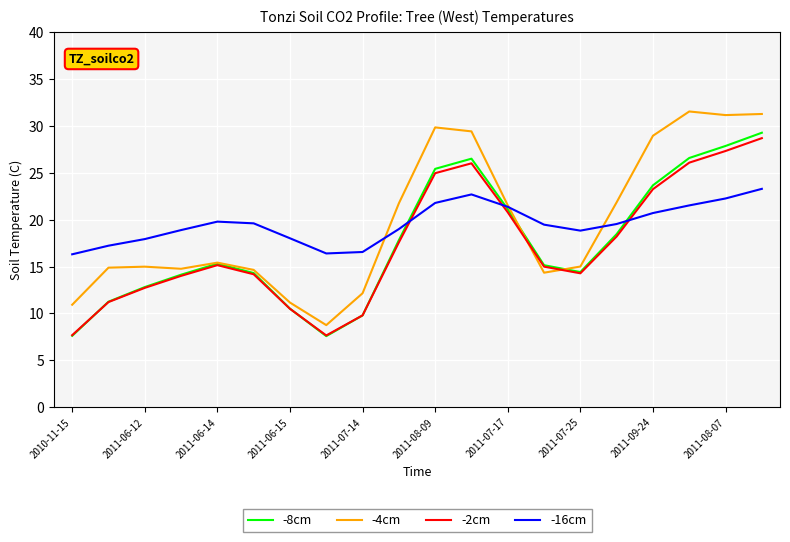

What is the highest value of the -2cm series?

28.7